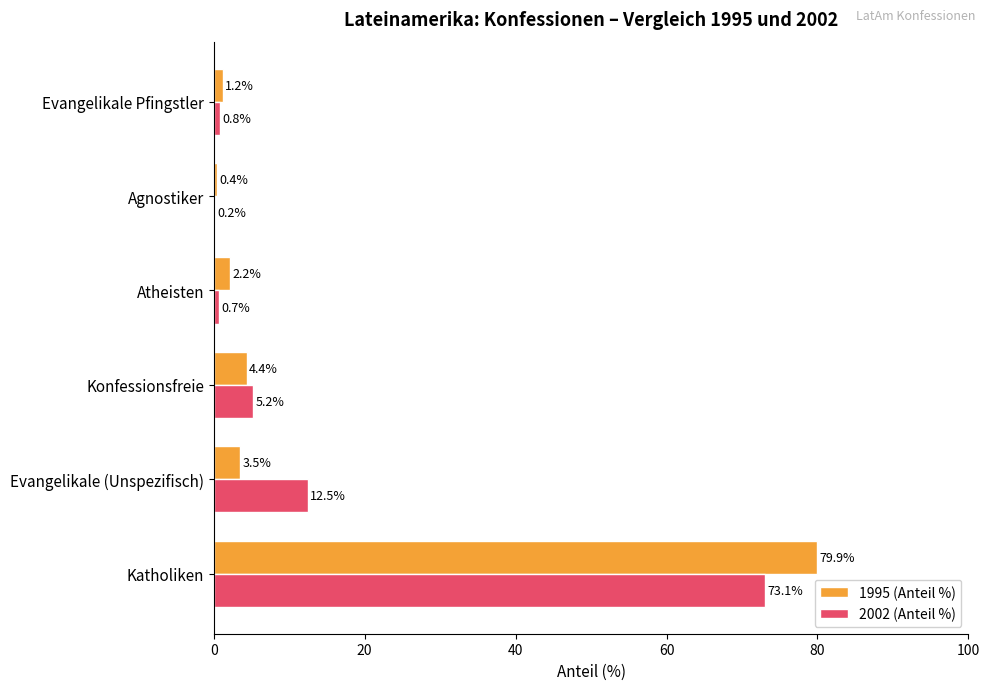

True or false: 2002 (Anteil %) has a value of 0.8 at Evangelikale Pfingstler.

True